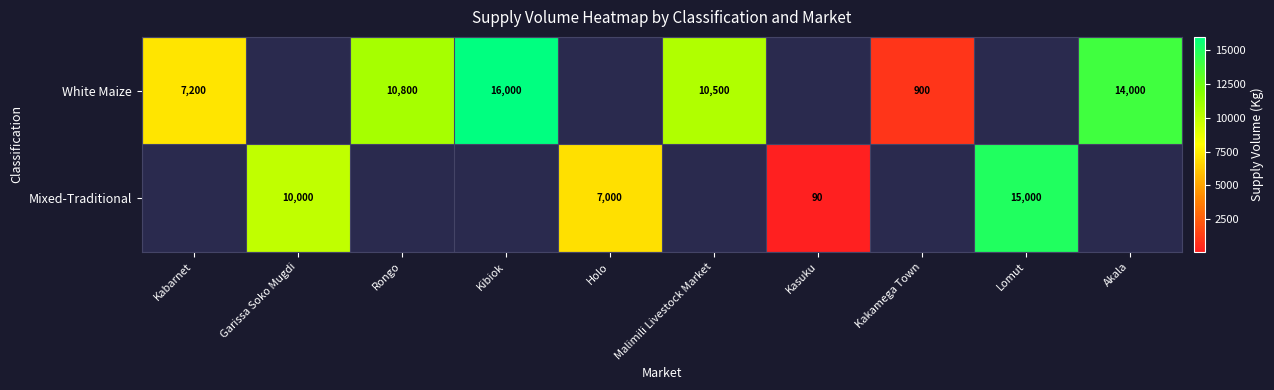

True or false: White Maize has a value of 900 at Kakamega Town.

True